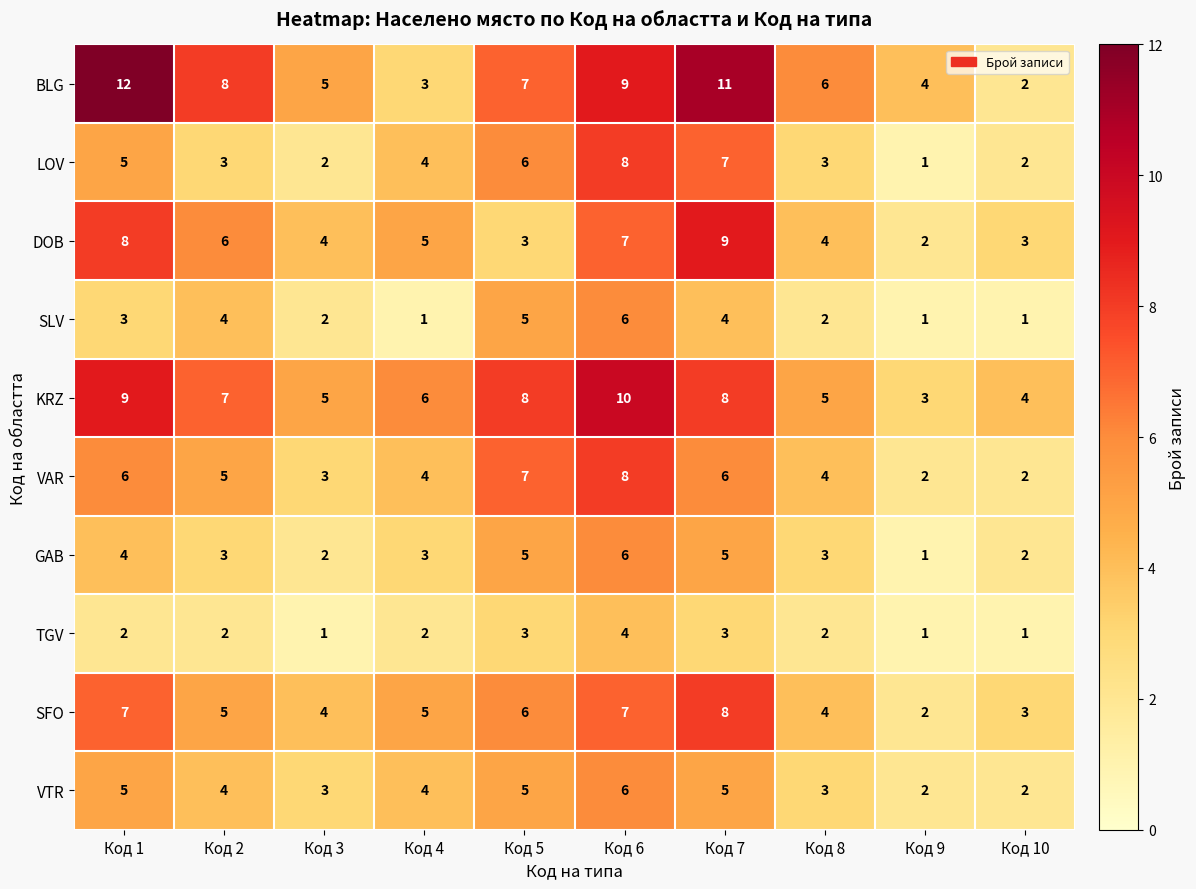

Count the number of categories in the chart.

10